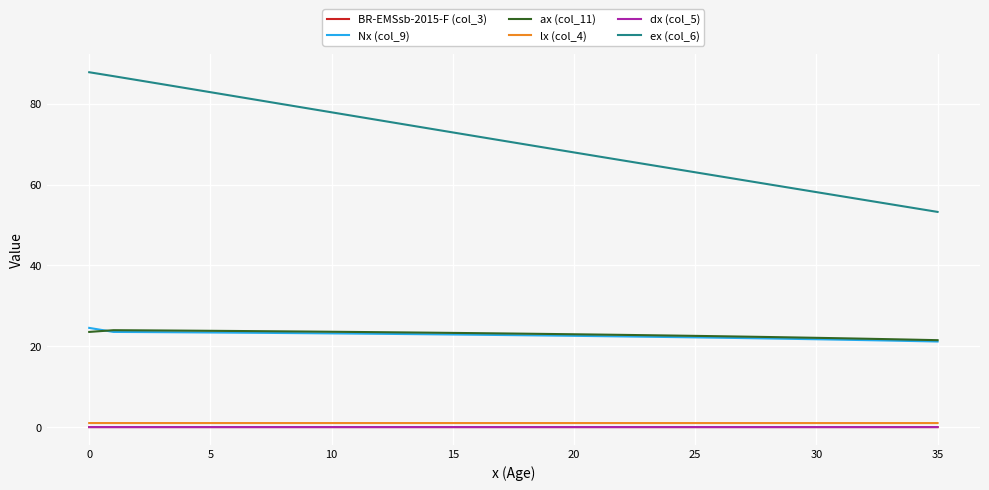

True or false: dx (col_5) and lx (col_4) intersect in this chart.

False